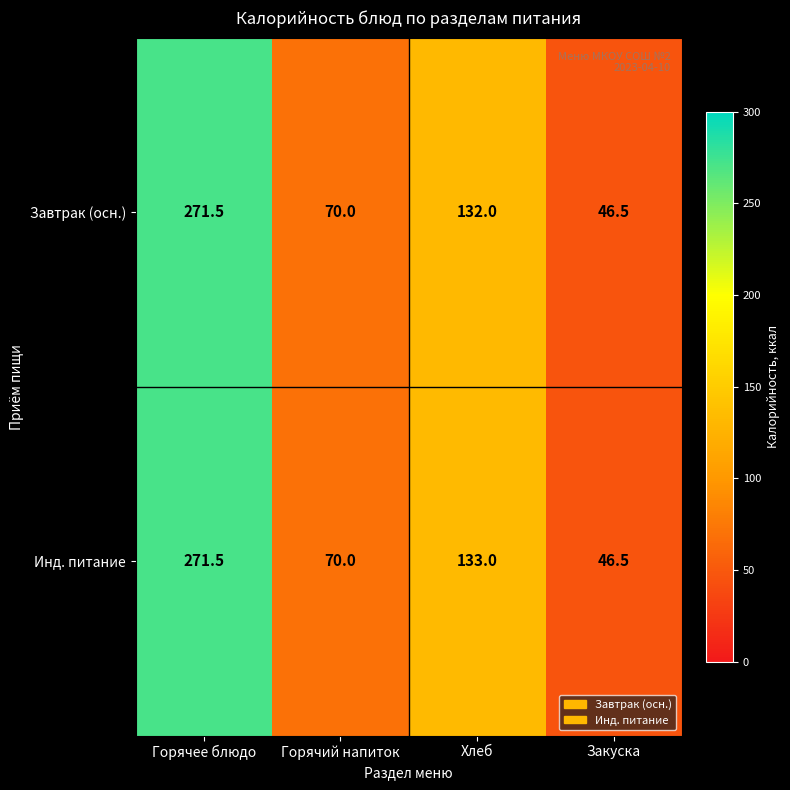

The Инд. питание series shows 133.0 at Хлеб. True or false?

True